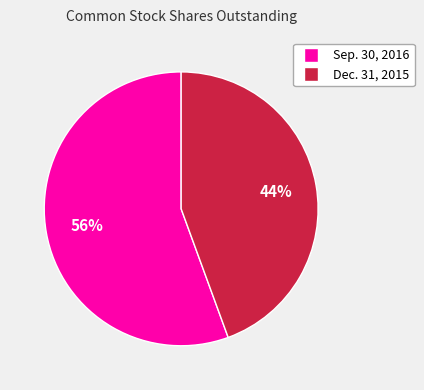

What is the ratio of the value at Sep. 30, 2016 to the value at Dec. 31, 2015?

1.3